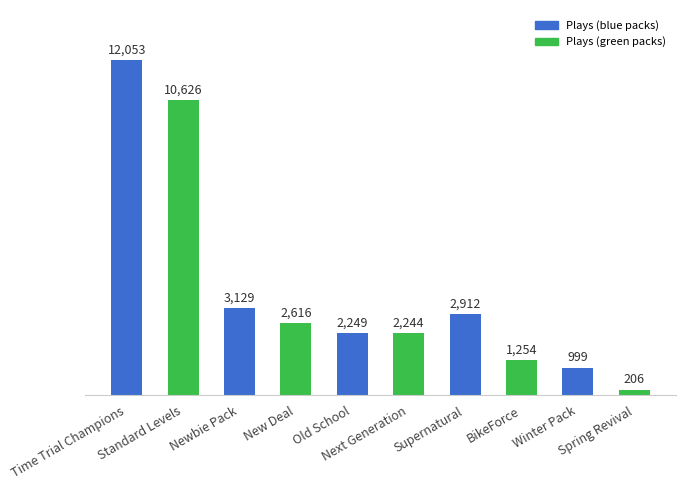

What is the label of the 4th bar from the right?

Supernatural